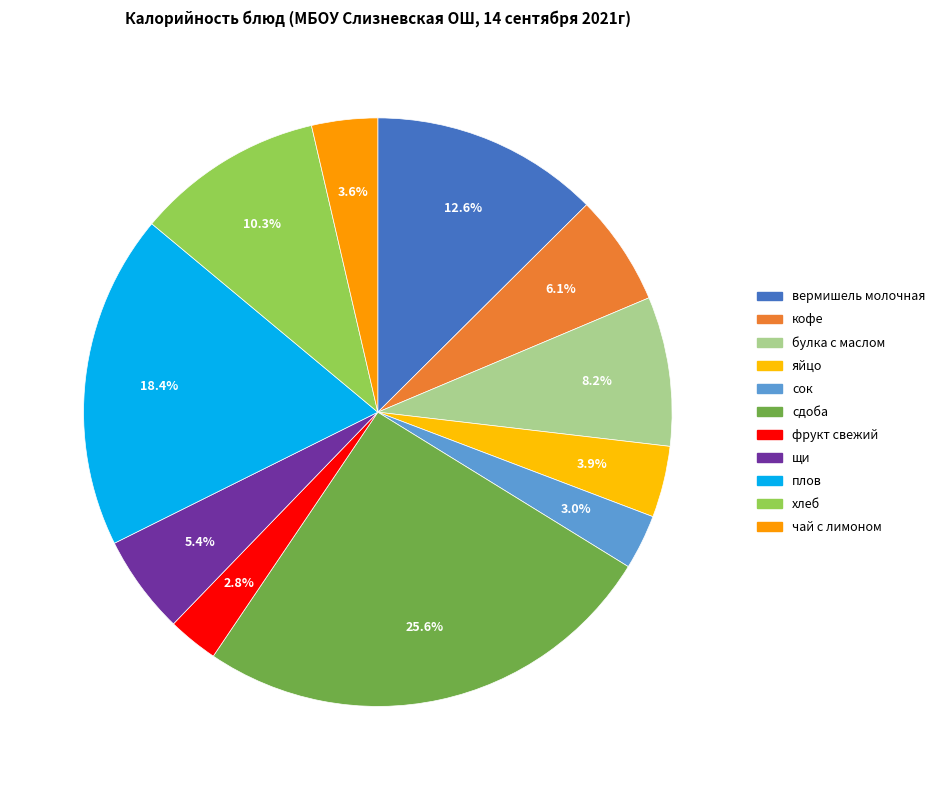

To the nearest percent, what is the average slice percentage?

9%